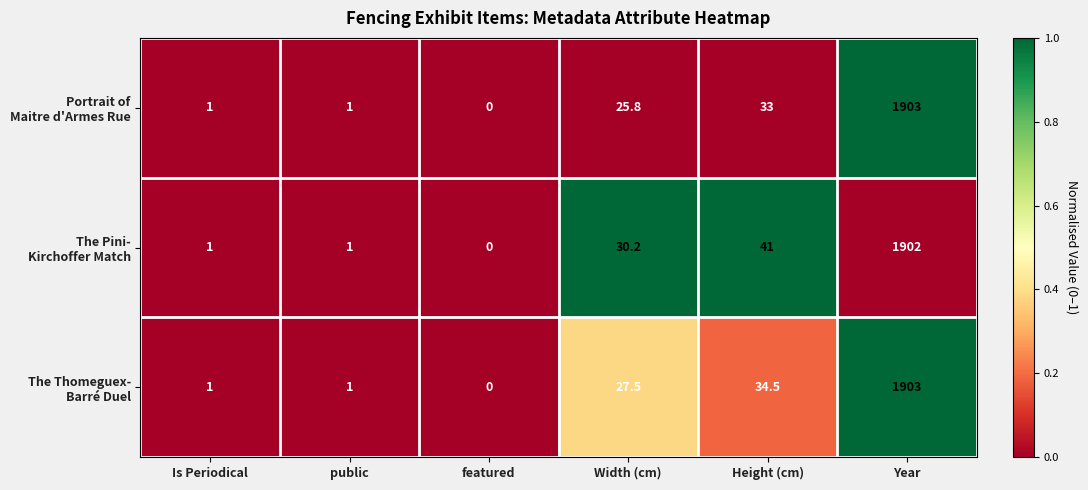

What is the total value across all series at Is Periodical?

3.0